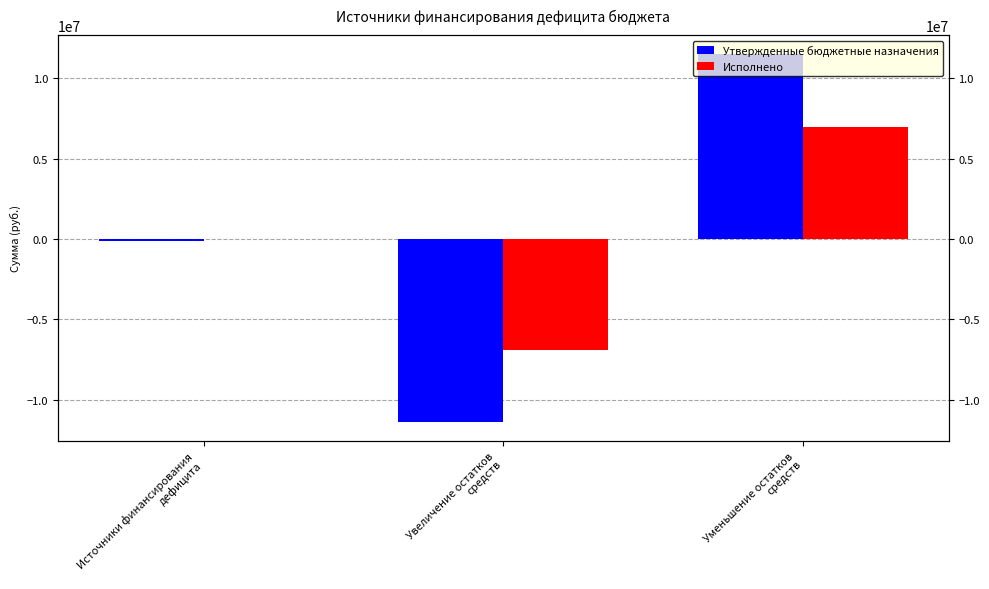

What is the spread (max minus min) of values at Источники финансирования
дефицита?

118063.8